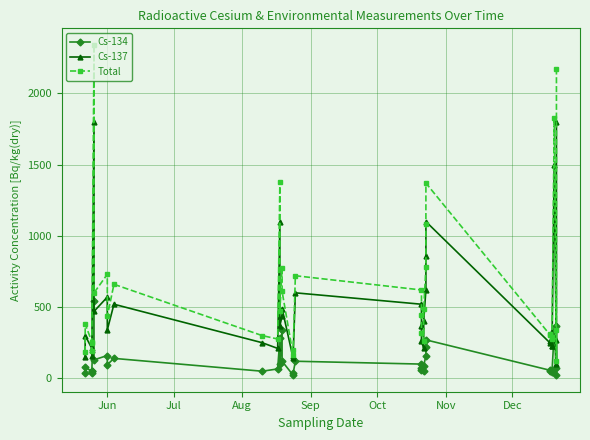

Is the value of Cs-137 at 12 greater than the value of Cs-134 at 33?

Yes